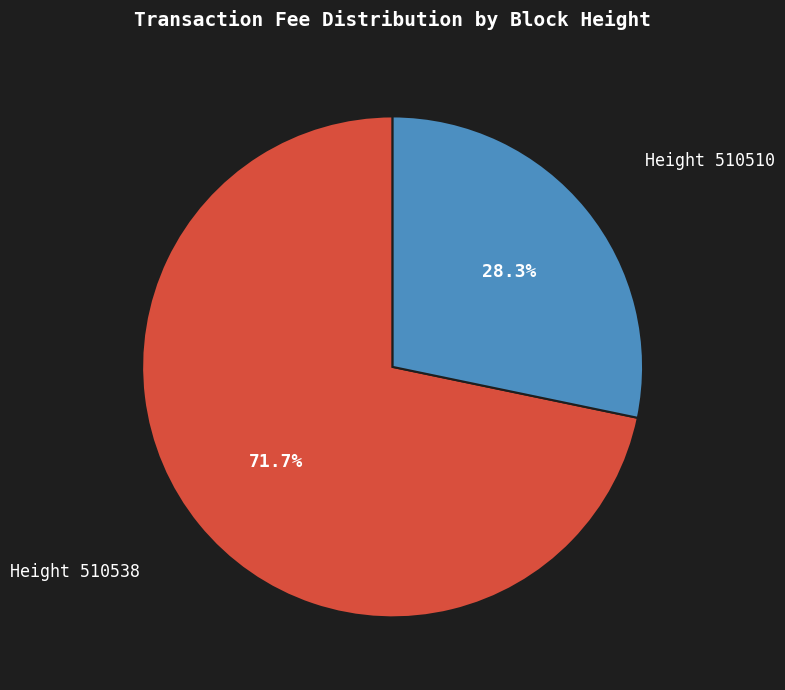

How many segments does this pie chart have?

2